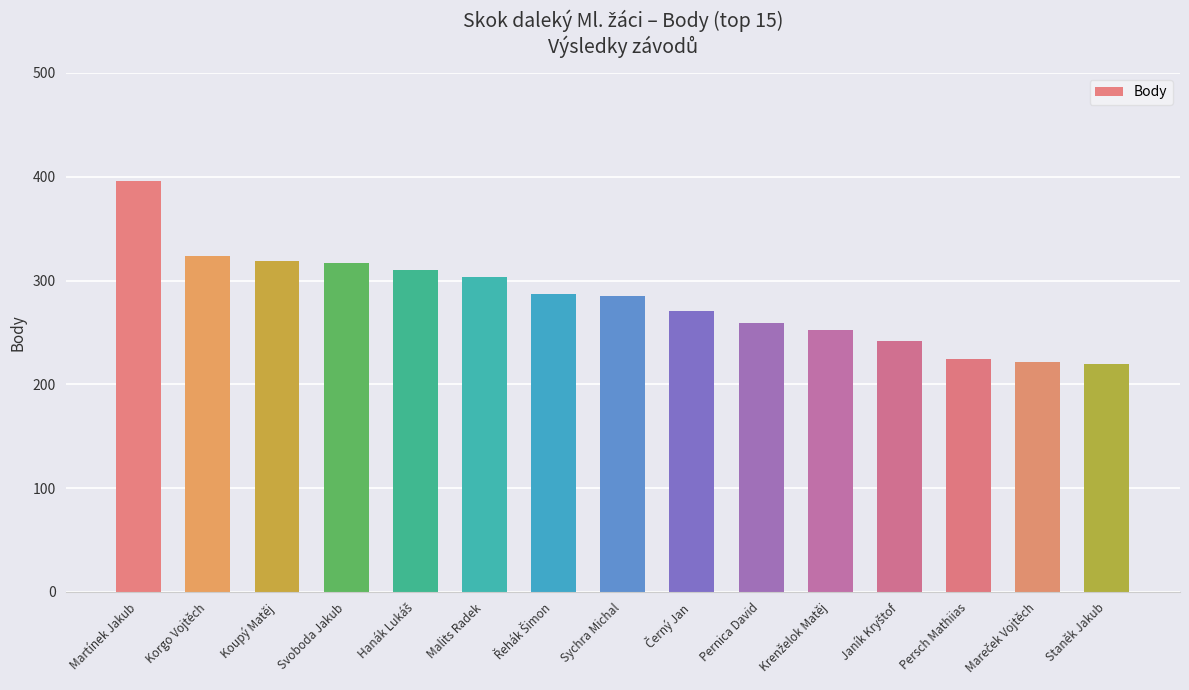

What is the difference between the maximum and second lowest values?

174